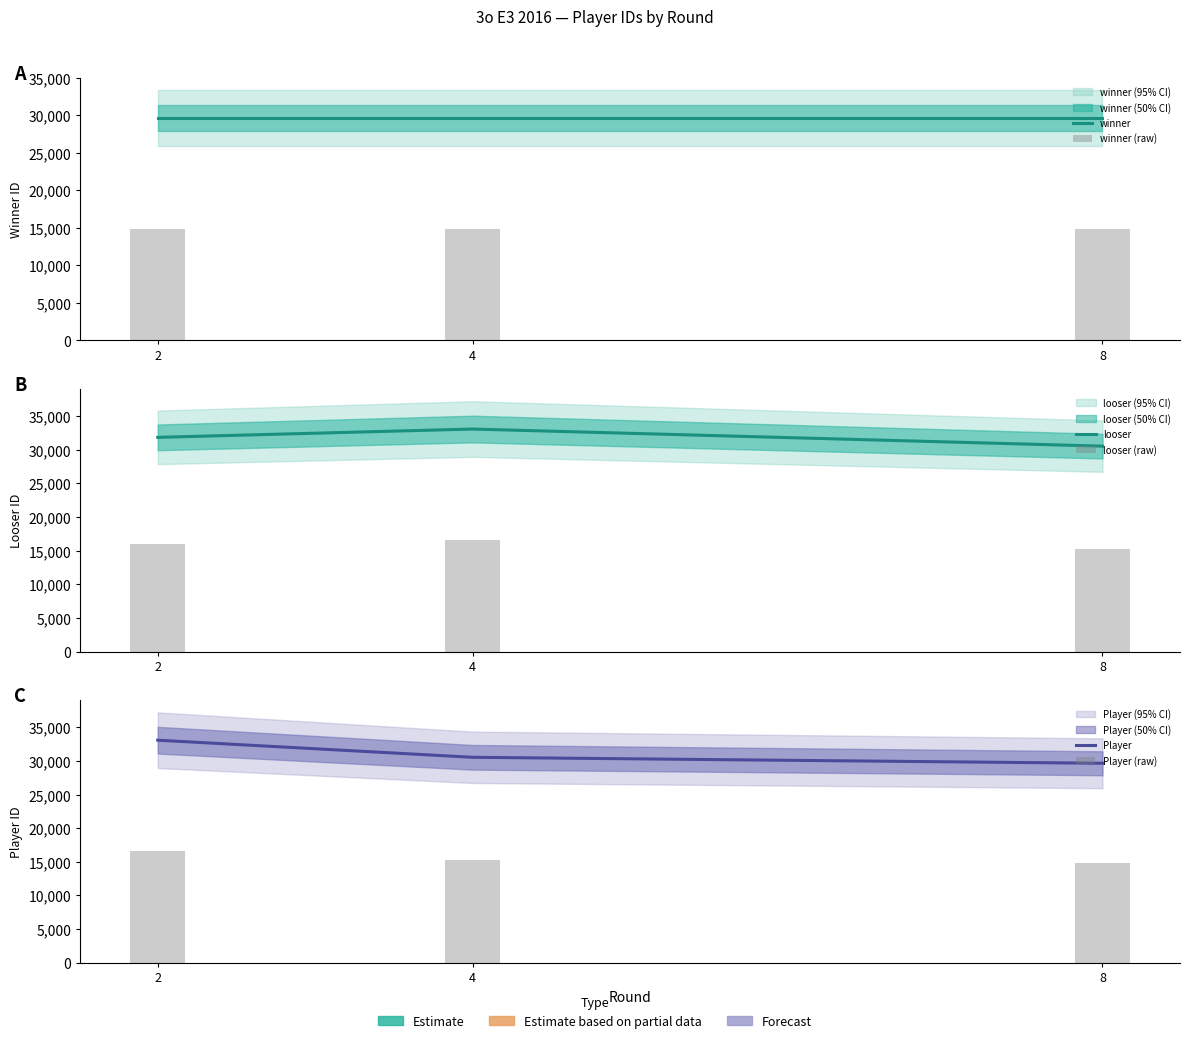

Does the chart contain any negative values?

No